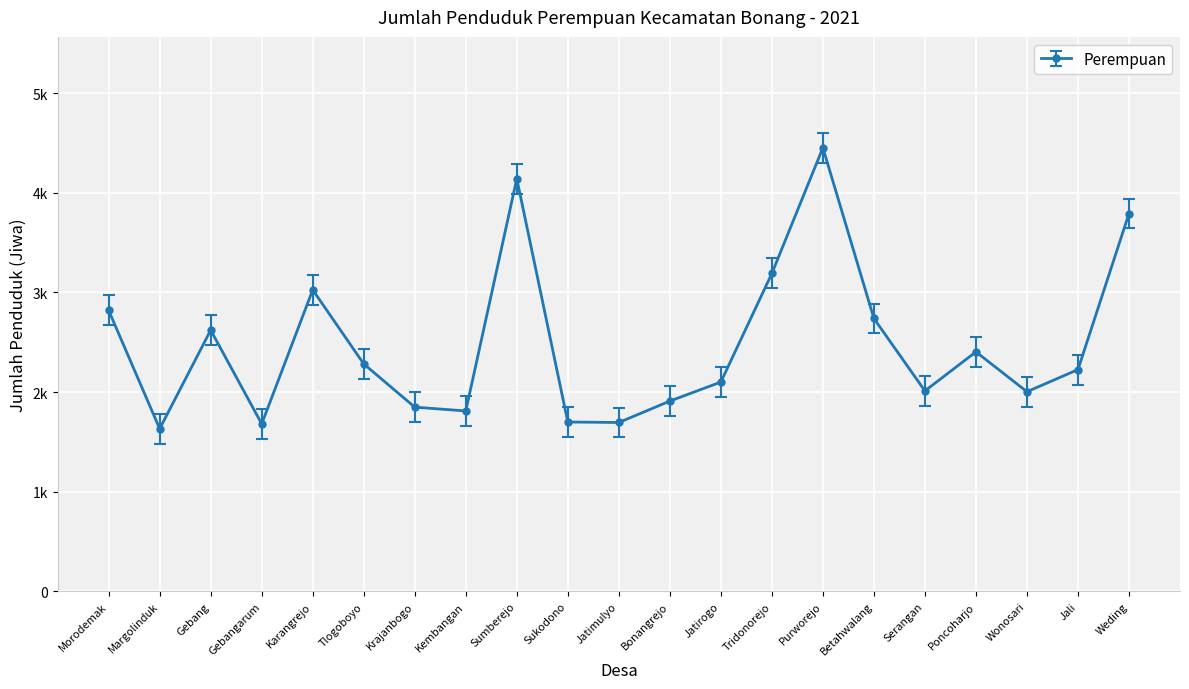

Is this an area chart (filled region under the line)?

No